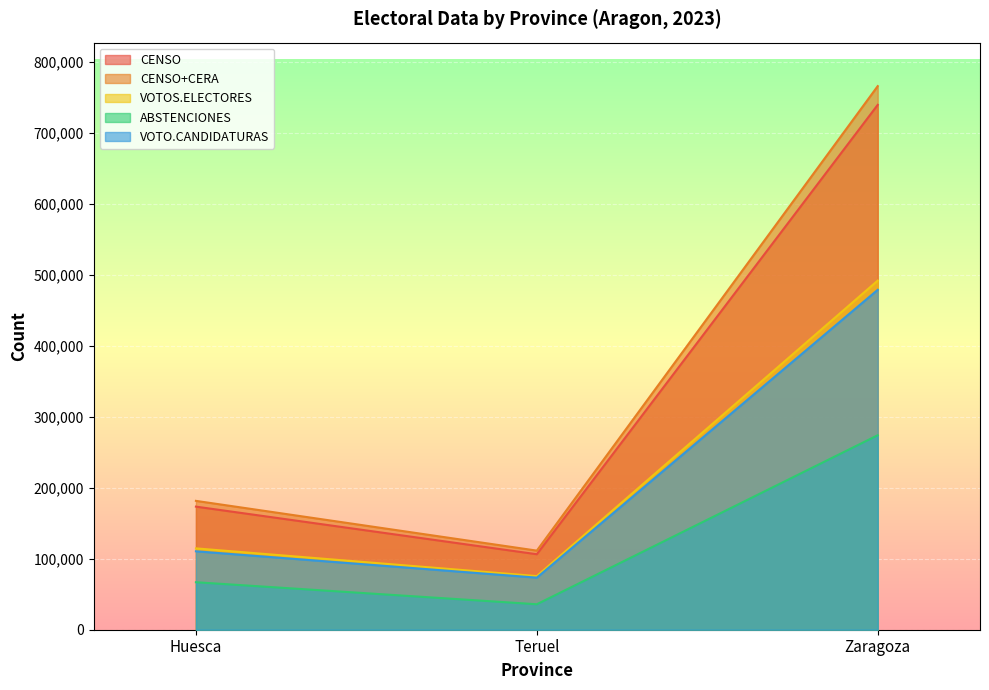

What is the label of the 1st point from the right?

Zaragoza